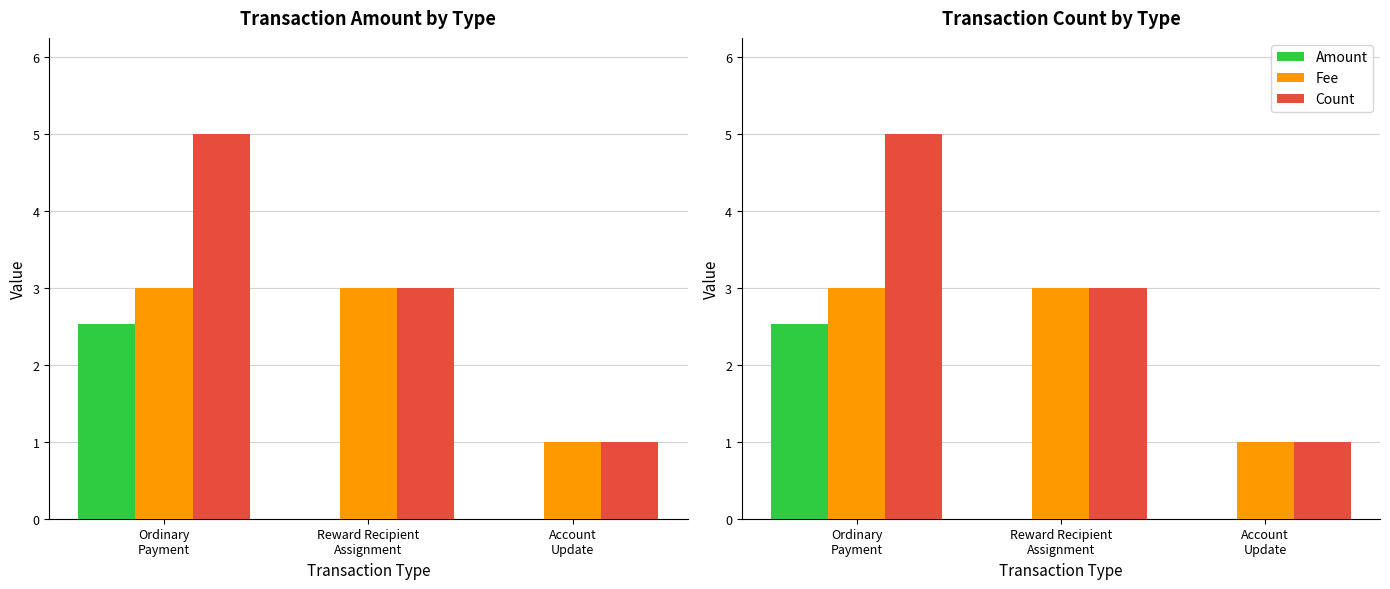

Reading left to right, transcribe all the data shown in this chart.

Amount: 2.5	0.0	0.0
Fee: 3.0	3.0	1.0
Count: 5.0	3.0	1.0